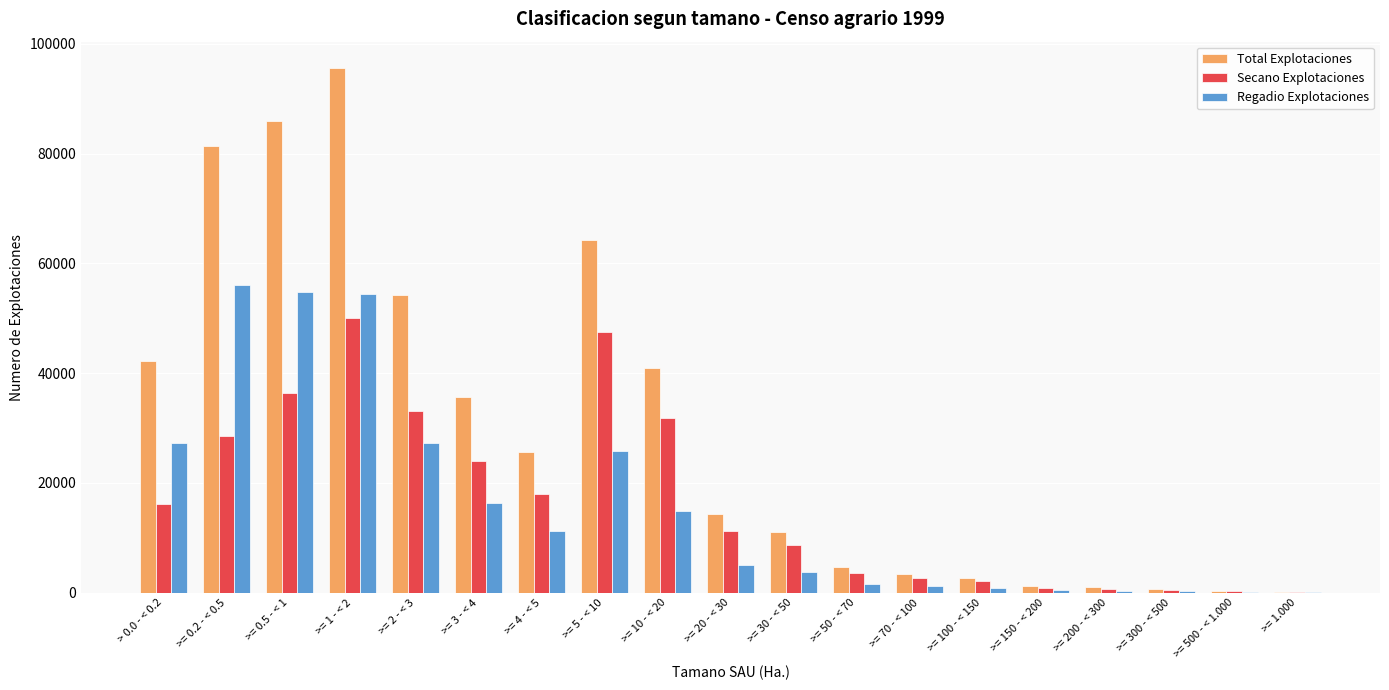

Which category has the highest value in the Secano Explotaciones series?

>= 1 - < 2